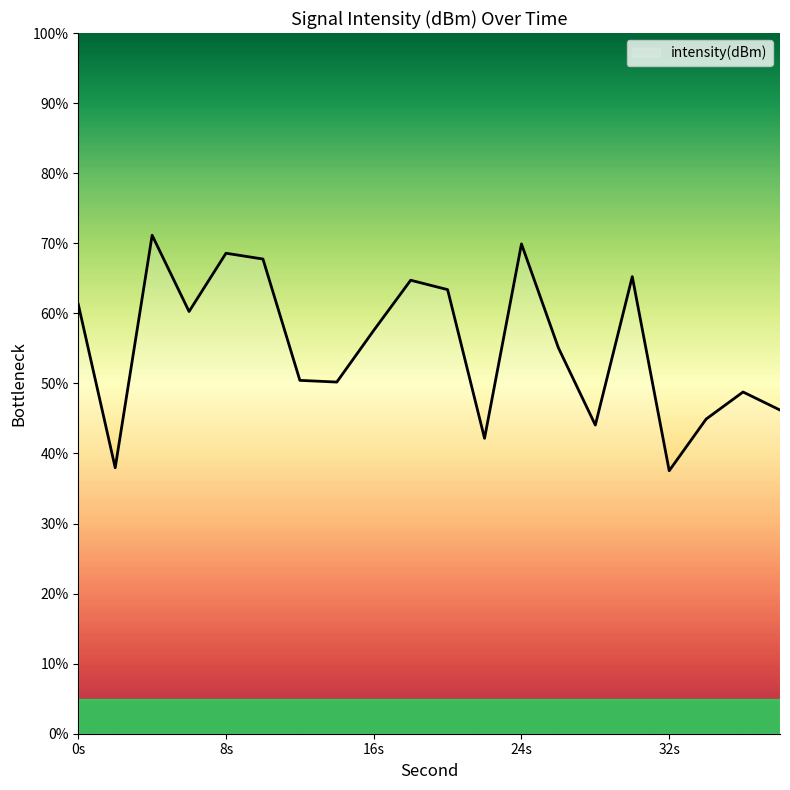

What is the difference between the maximum and minimum values?

33.6